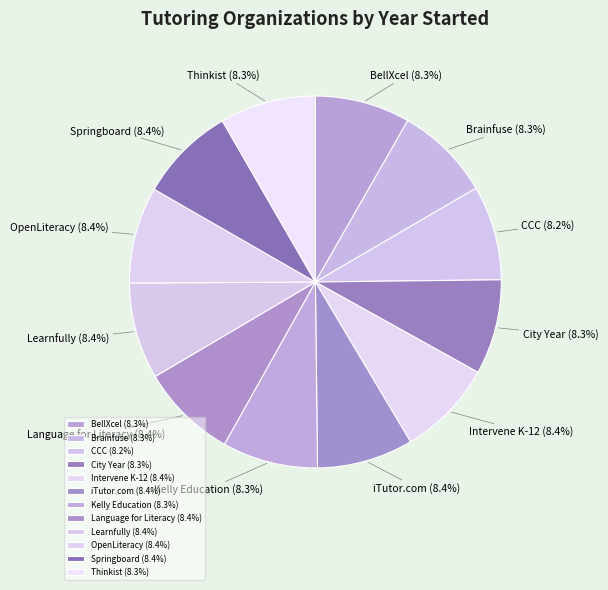

What is the smallest slice in the pie chart?

Center for the Collaborative Classroom